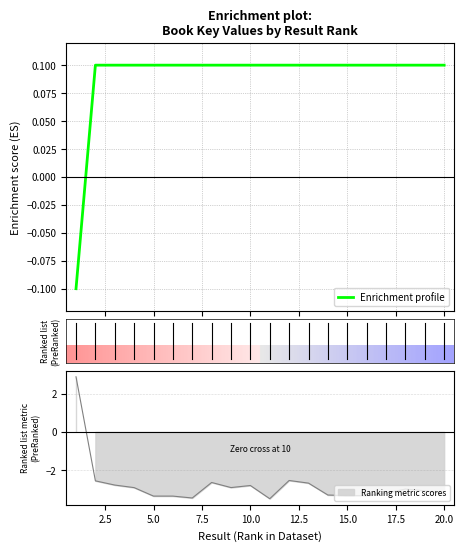

What is the value of the 9th point from the left?

0.1